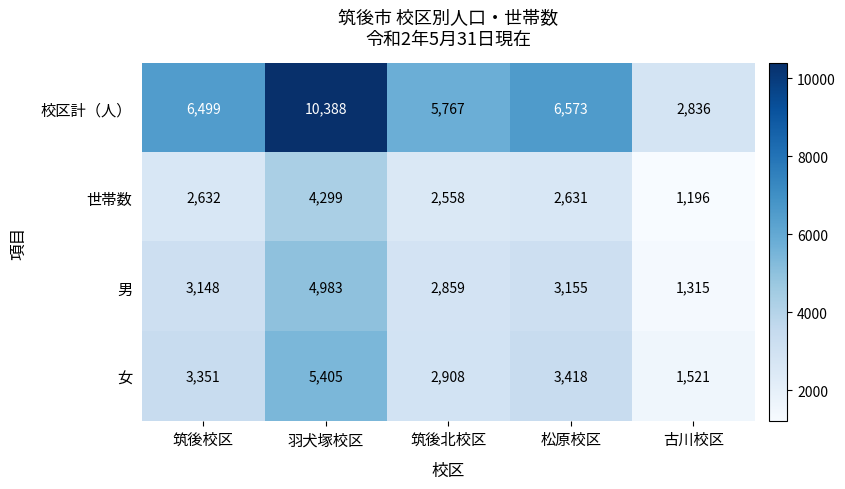

What is the average value of the 男 series?

3092